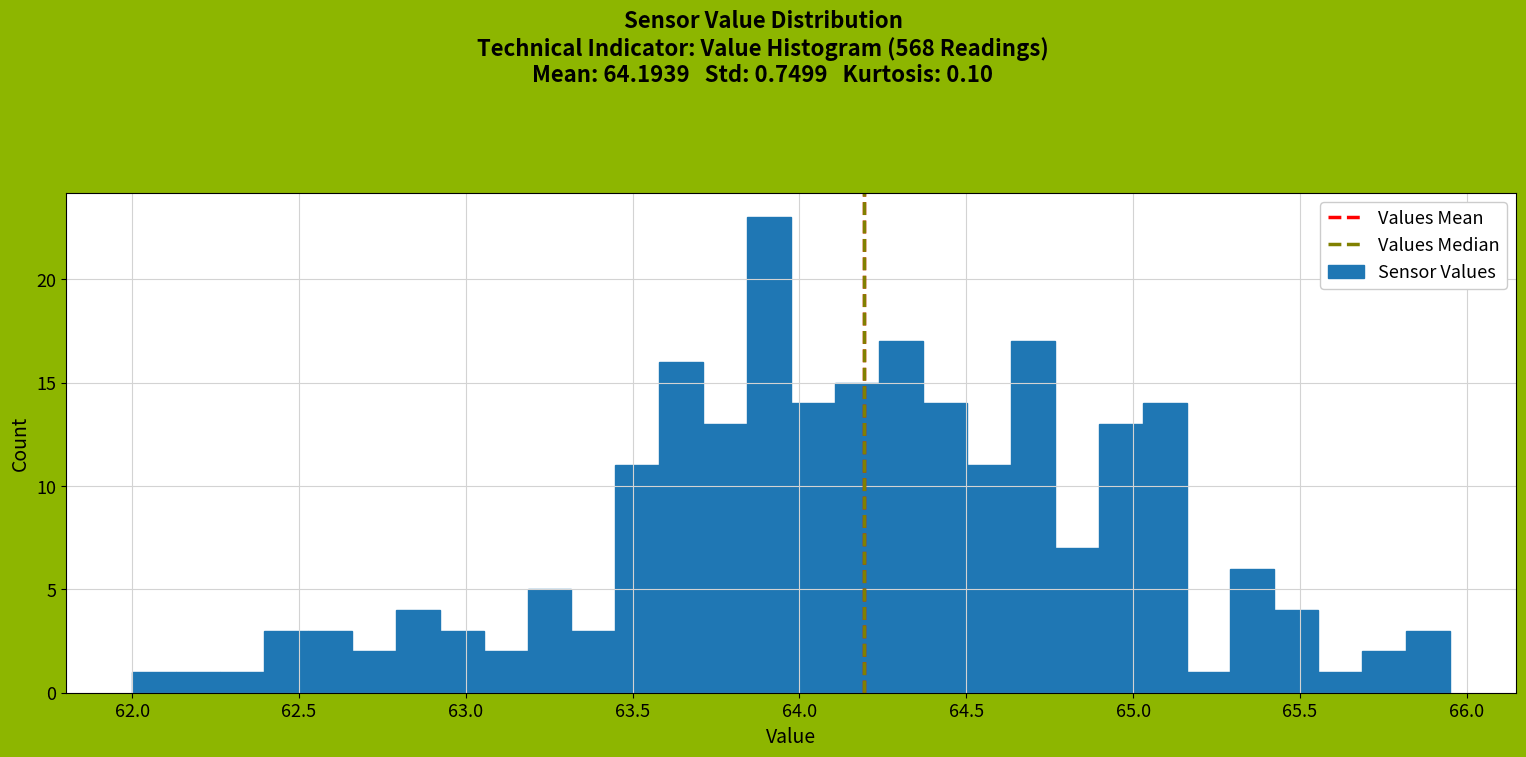

Around what value on the x-axis is the tallest bar? Give the approximate position of its centre, as read against the axis.

63.90